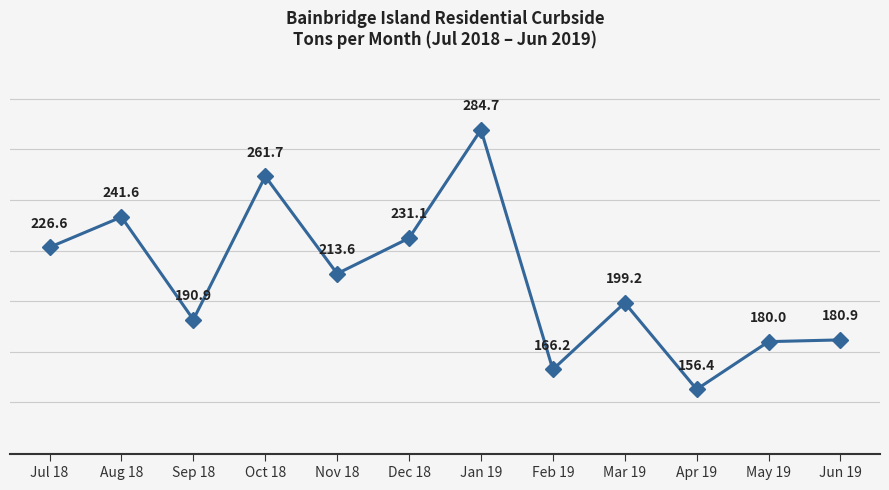

What is the sum of the values at Jul 18 and Mar 19?

425.8